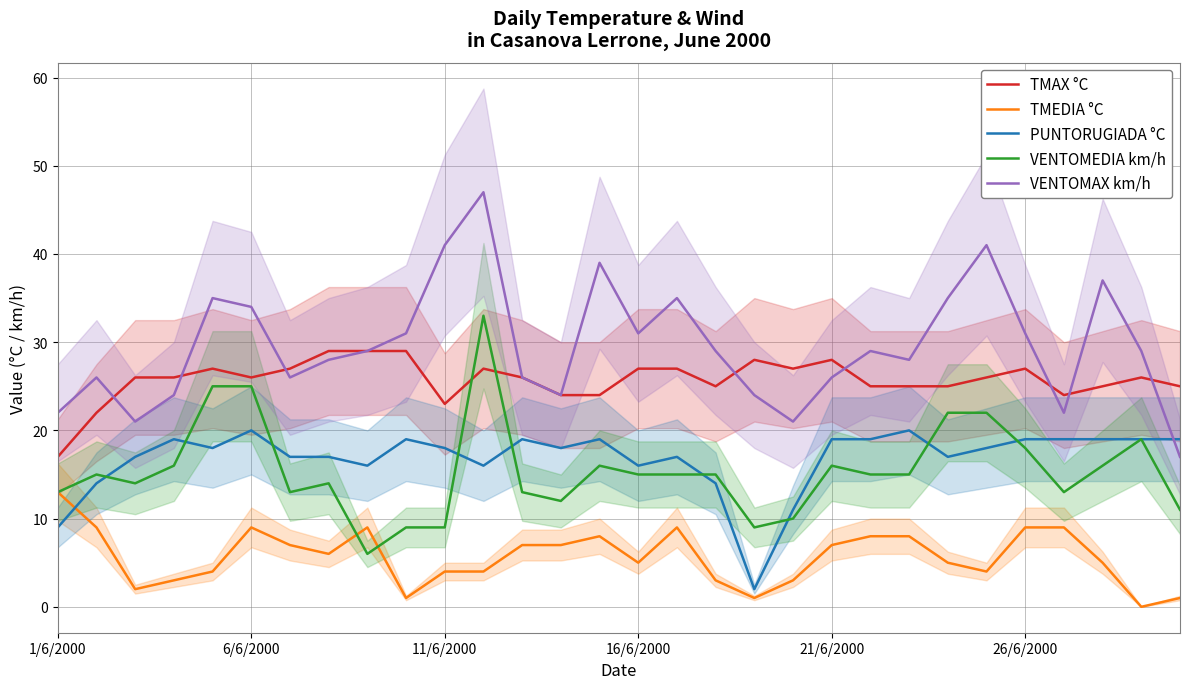

True or false: TMEDIA °C and VENTOMAX km/h intersect in this chart.

False